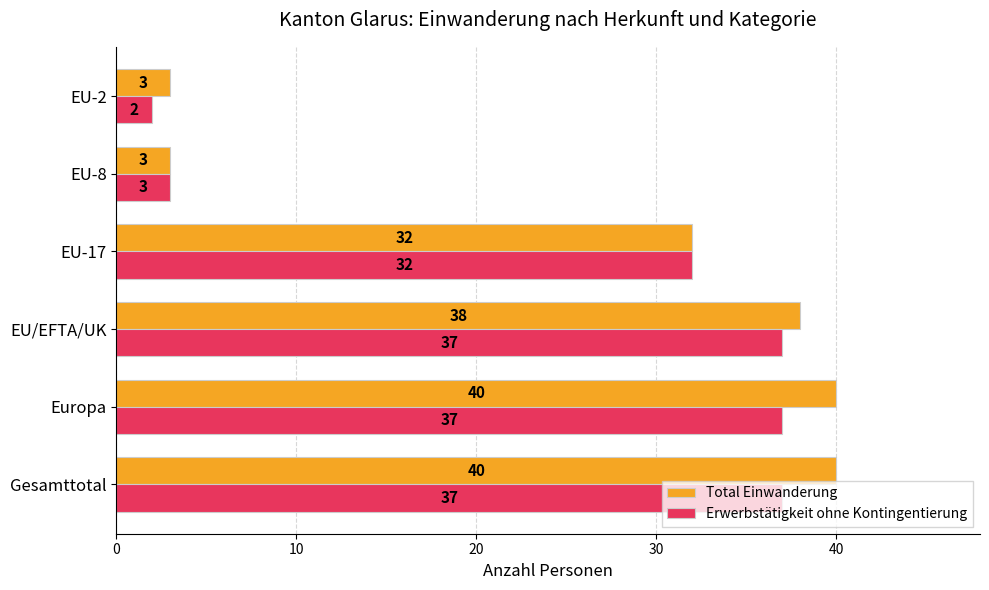

How many data points does each series have?

6